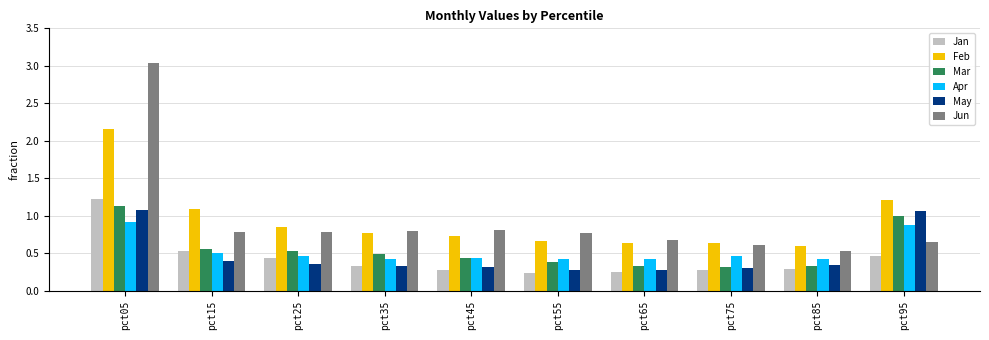

Between pct05 and pct85, which series saw the biggest shift?

Jun